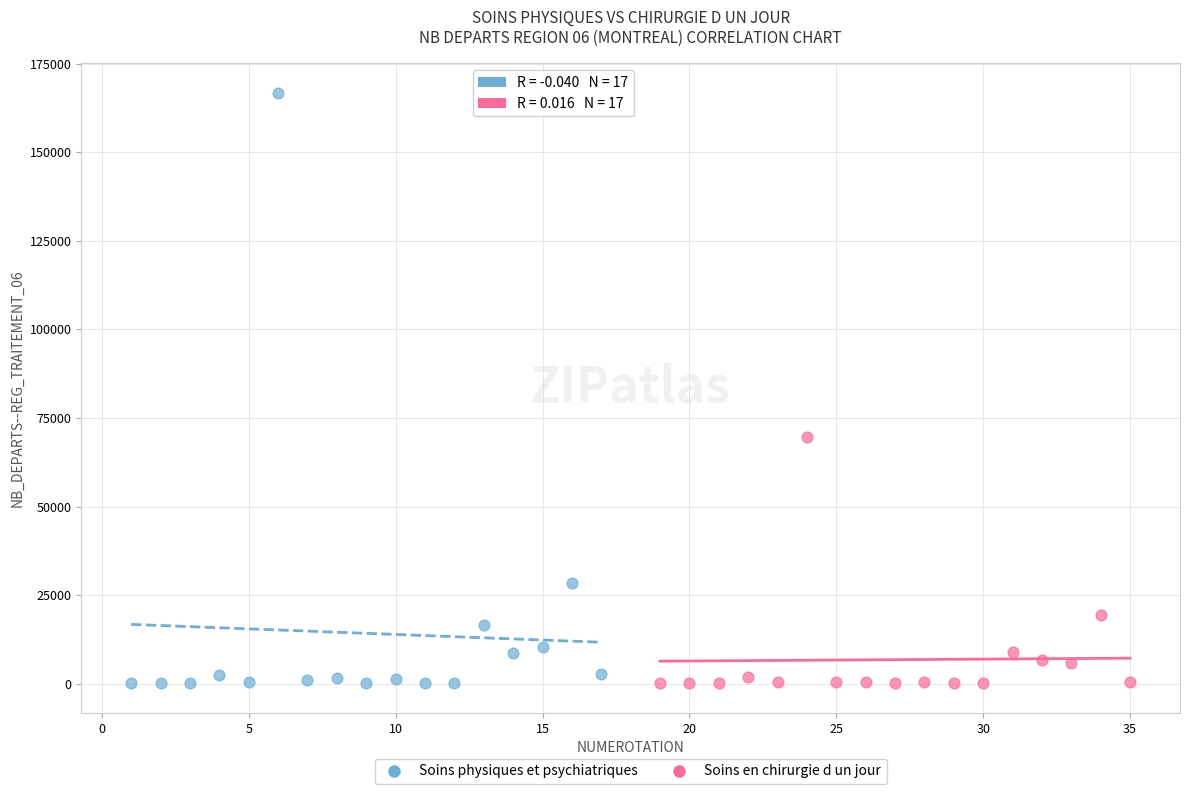

Which series contains the highest Y value?

Soins physiques et psychiatriques